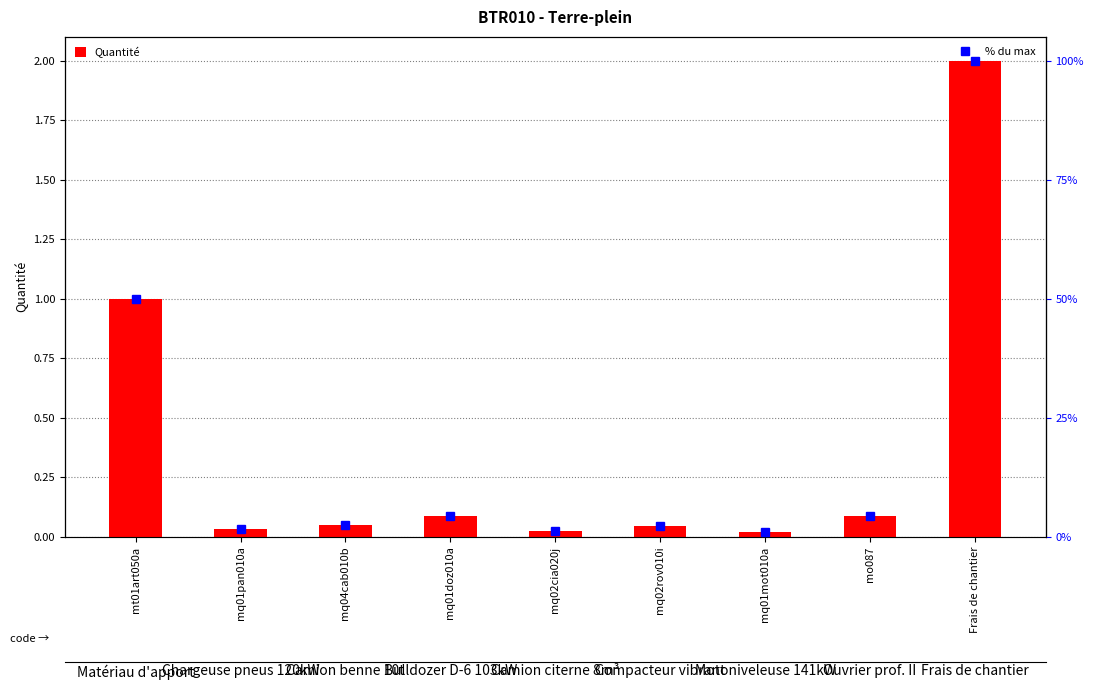

What is the label of the 2nd bar from the left?

mq01pan010a